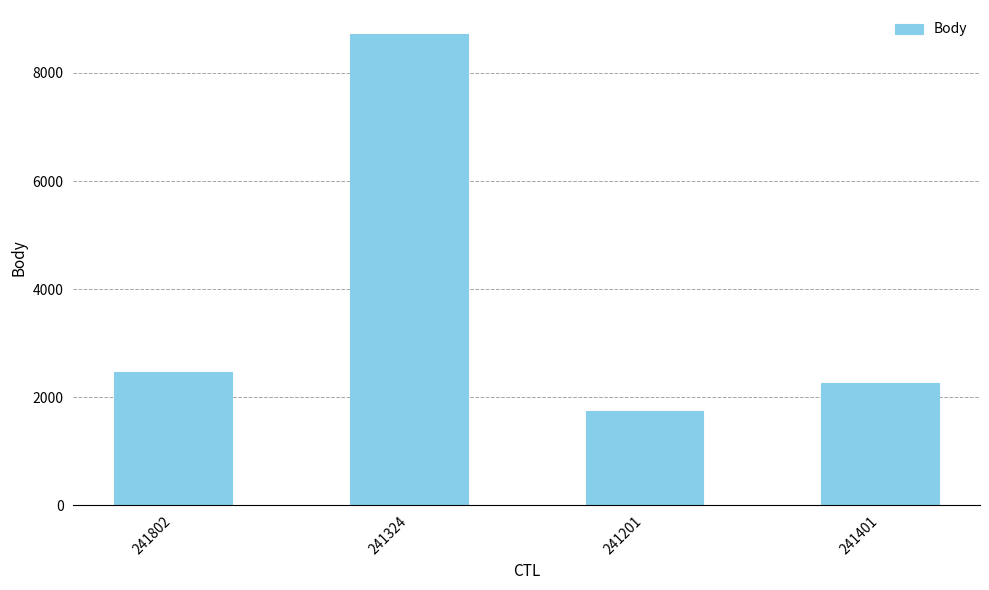

At which category does the chart reach its peak across all series?

241324